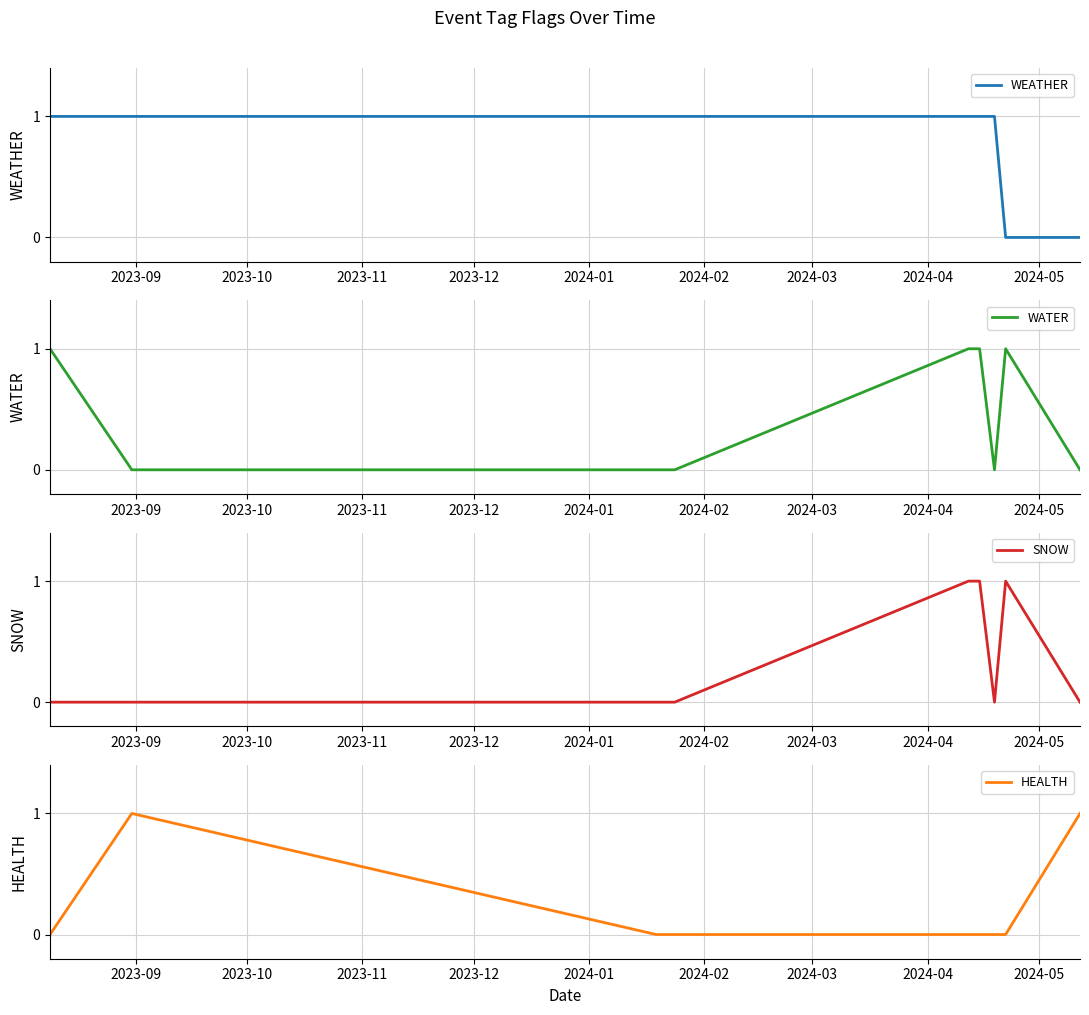

How many distinct data groups are displayed?

4